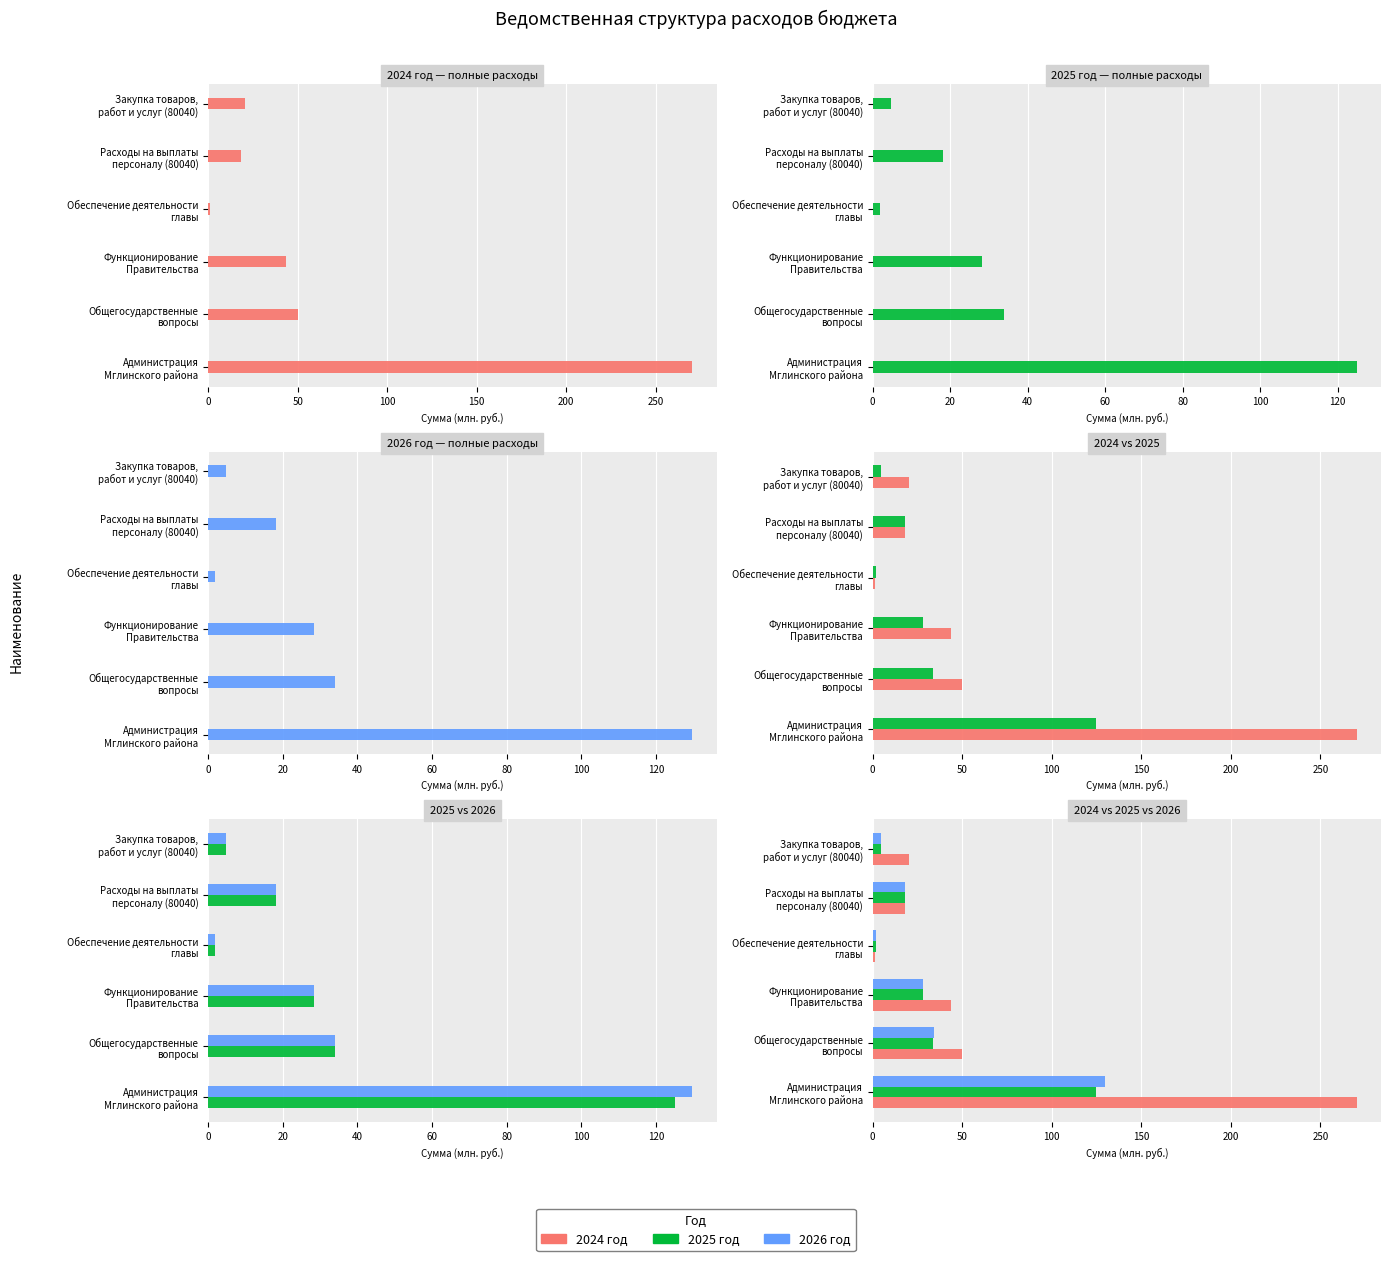

What is the minimum value shown in the chart?

1.2